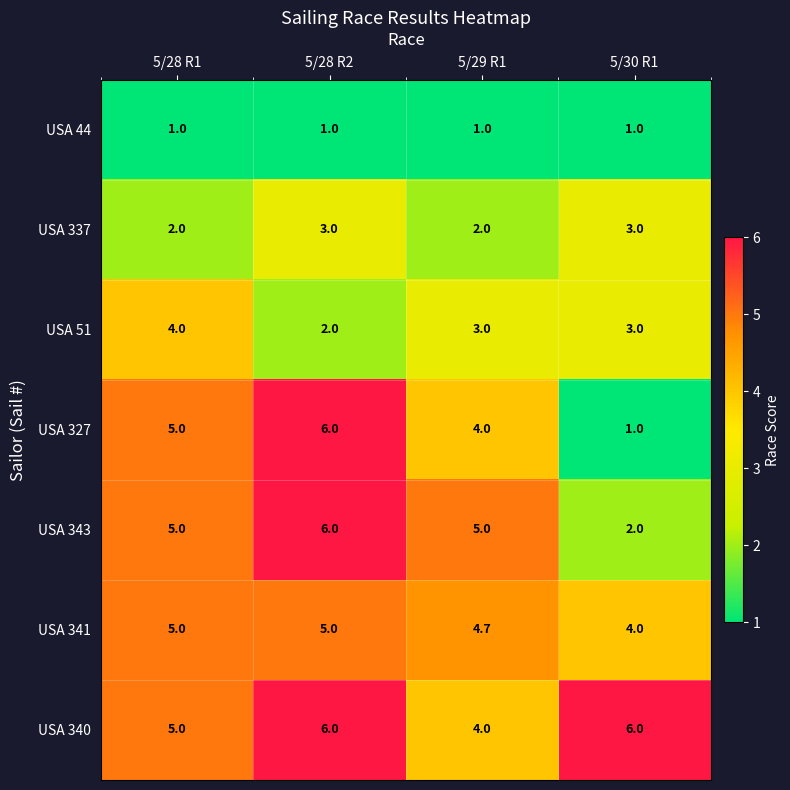

What is the difference between the second highest and second lowest values in the USA 340 series?

1.0